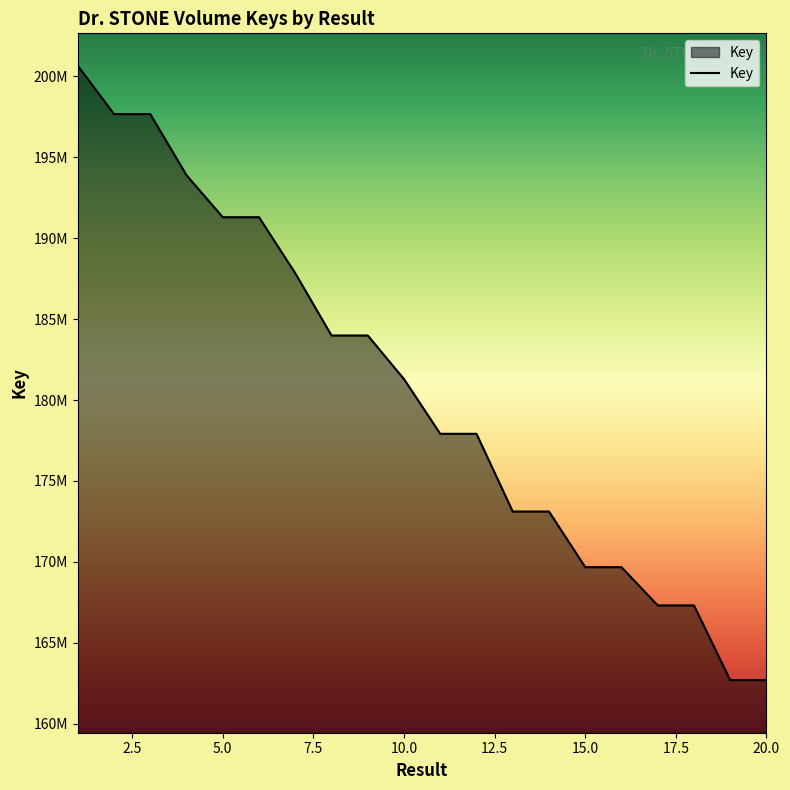

Is this an area chart (filled region under the line)?

Yes